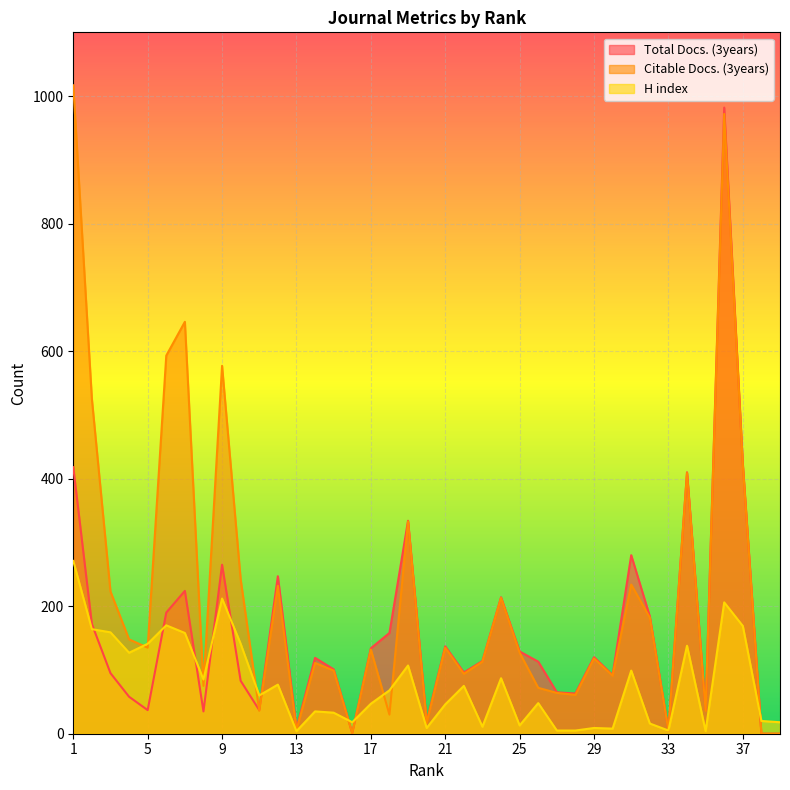

Is the value of H index at 16 greater than the value of Citable Docs. (3years) at 20?

Yes